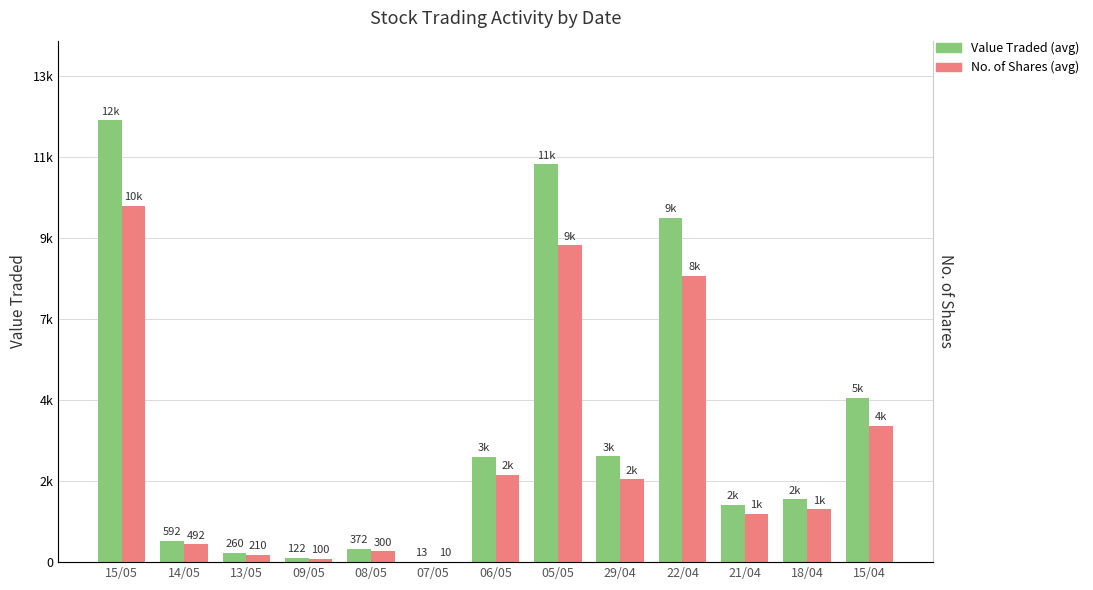

Which series has the largest total across all categories?

Value Traded